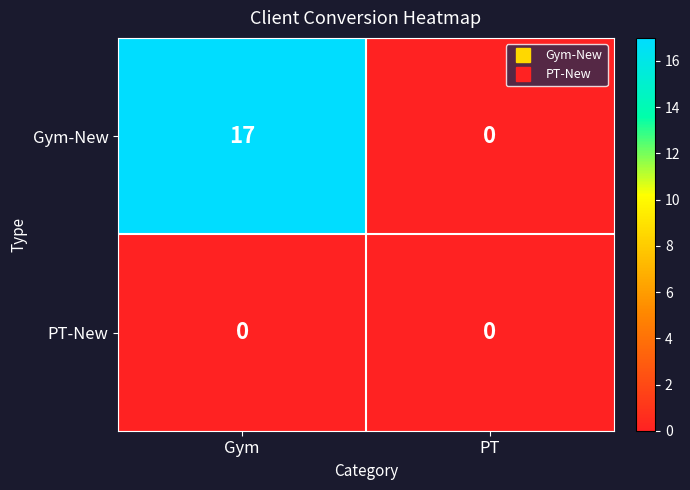

How many distinct data groups are displayed?

2